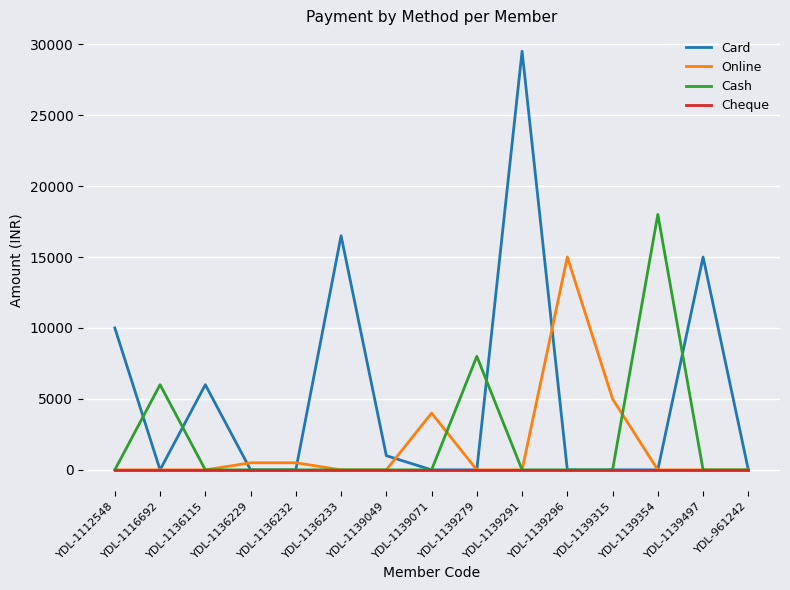

Where is Online nearest to the value 7500?

YDL-1139315